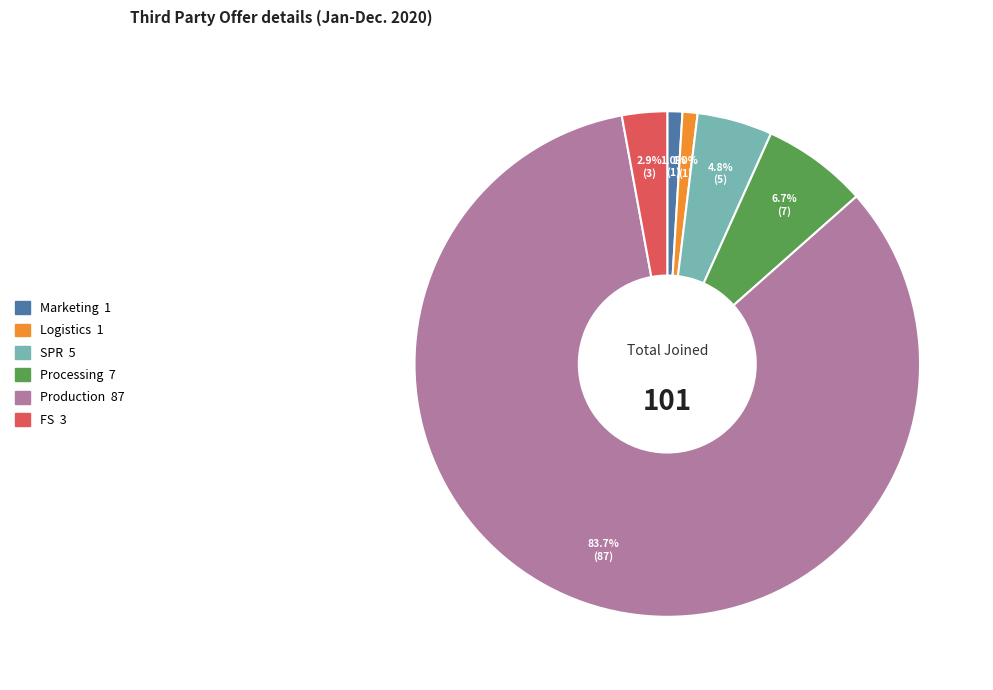

Which category has the biggest portion of the pie?

Production